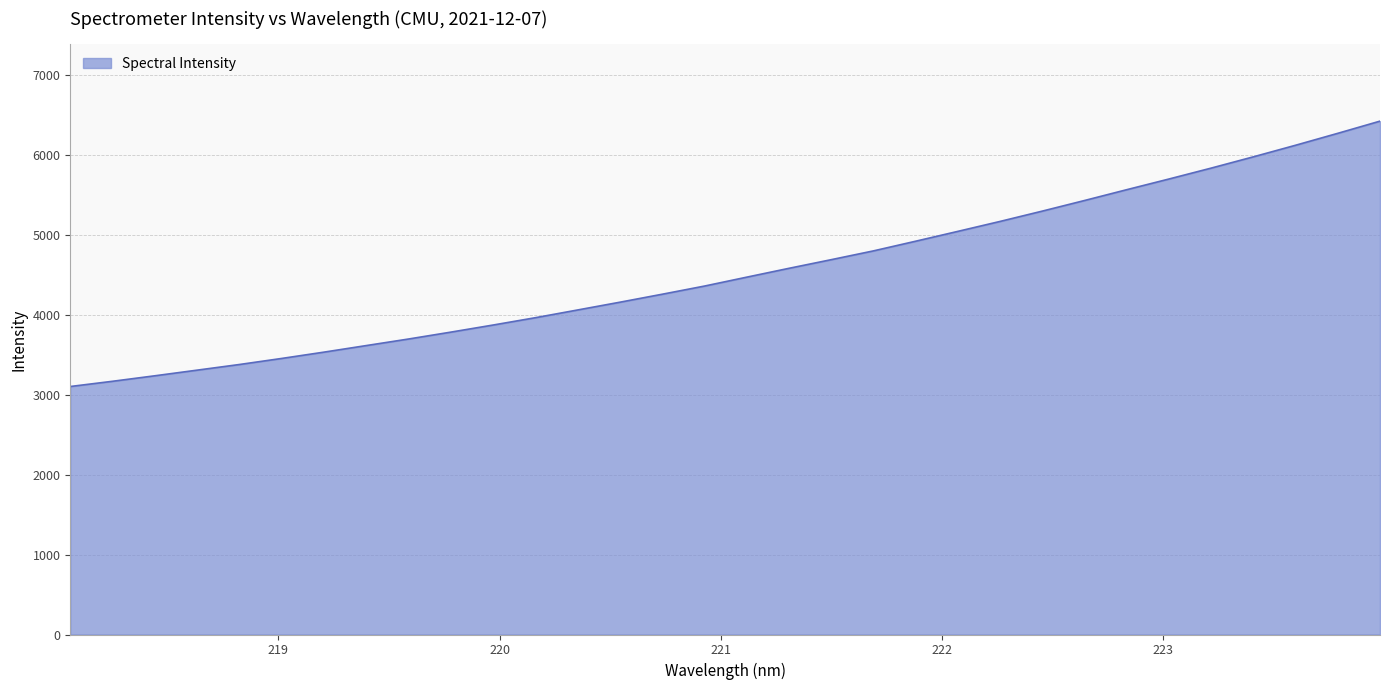

What is the difference between the maximum and minimum values?

3322.5